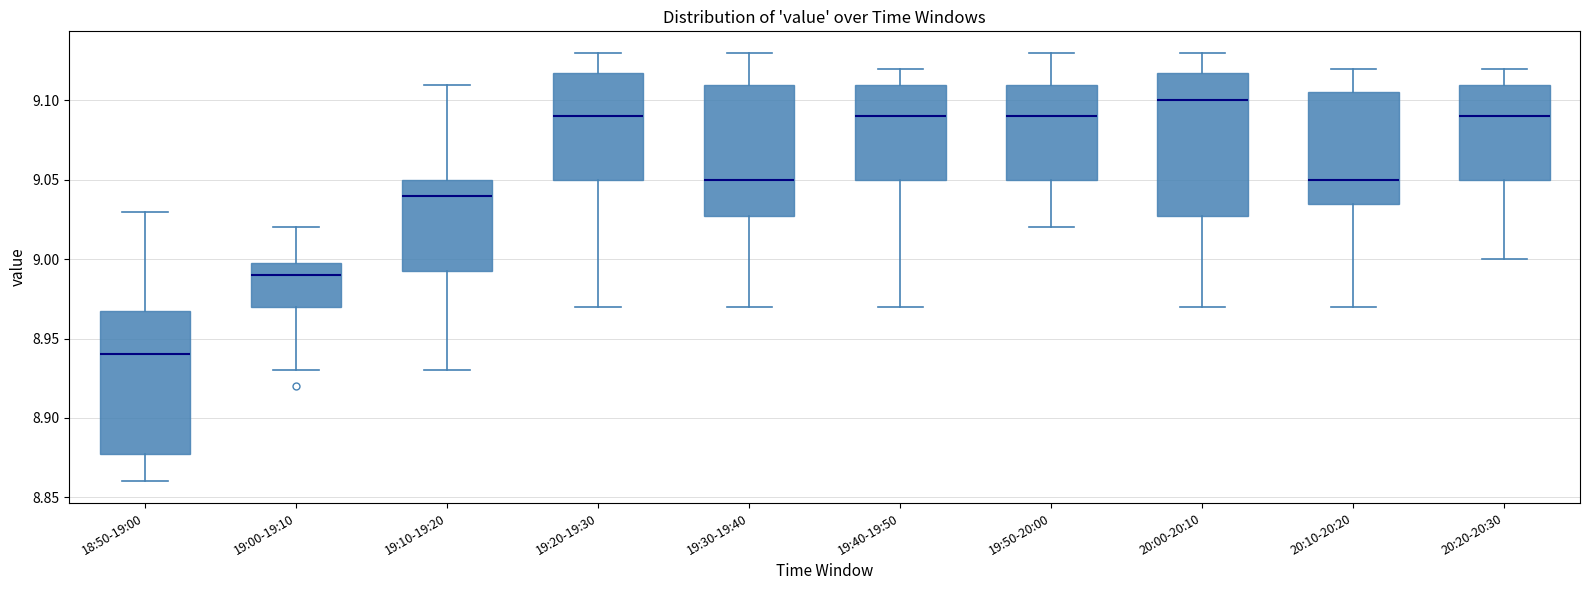

Where is the lower edge of the box for 20:20-20:30 on the y-axis? The values are not printed on the chart, so give them approximately, as read against the axis.

9.050